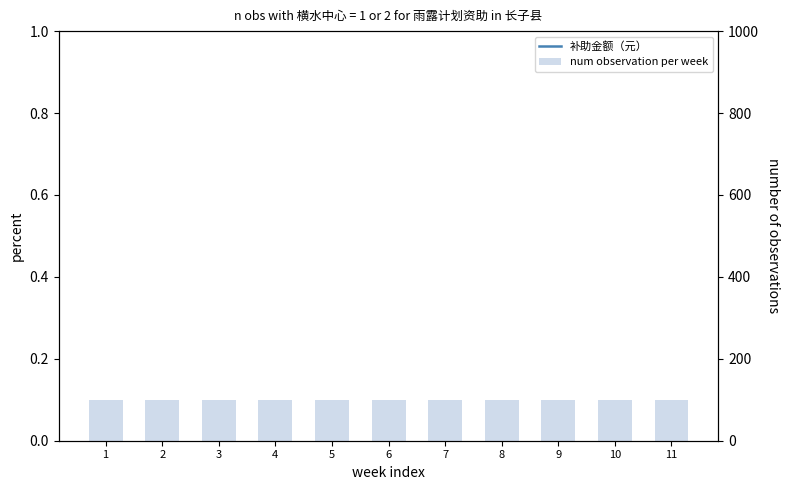

Which category has the highest value across all series?

1